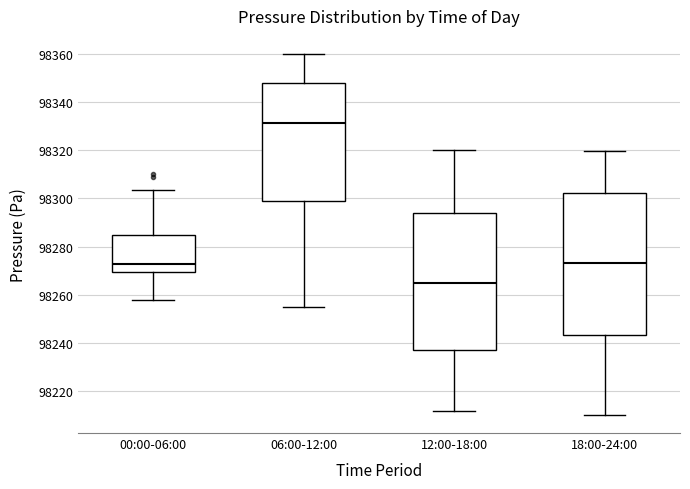

Reading left to right, read every box against the y-axis: the position of its median line, the range the box covers, and the ends of its whiskers. The values are not printed on the chart, so give them approximately, as read against the axis.

00:00-06:00: median 98272, box 98270 to 98284, whiskers 98258 to 98304
06:00-12:00: median 98332, box 98300 to 98348, whiskers 98256 to 98360
12:00-18:00: median 98266, box 98236 to 98294, whiskers 98212 to 98320
18:00-24:00: median 98274, box 98244 to 98302, whiskers 98210 to 98320